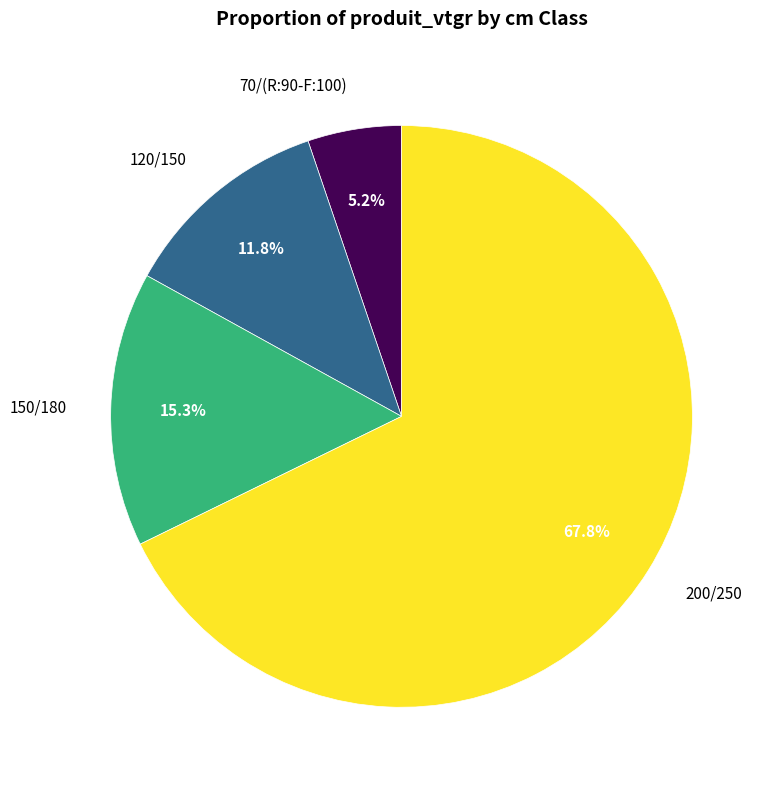

To the nearest percent, what is the difference between the 150/180 and 200/250 slice percentages?

52%